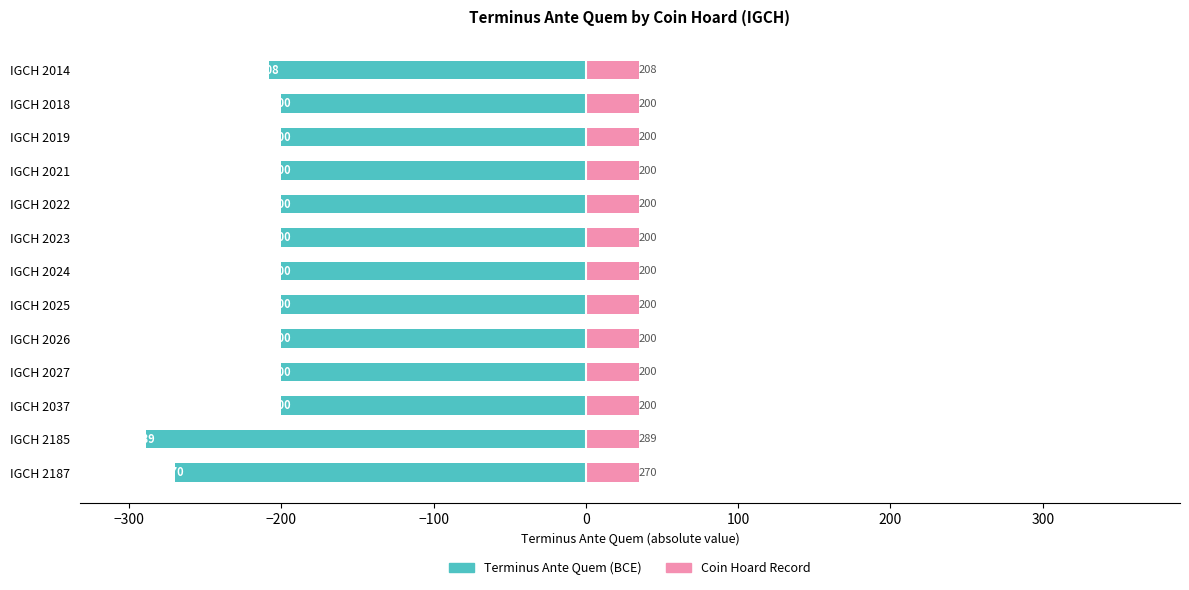

What is the difference between the highest and lowest values at 0?

200.6